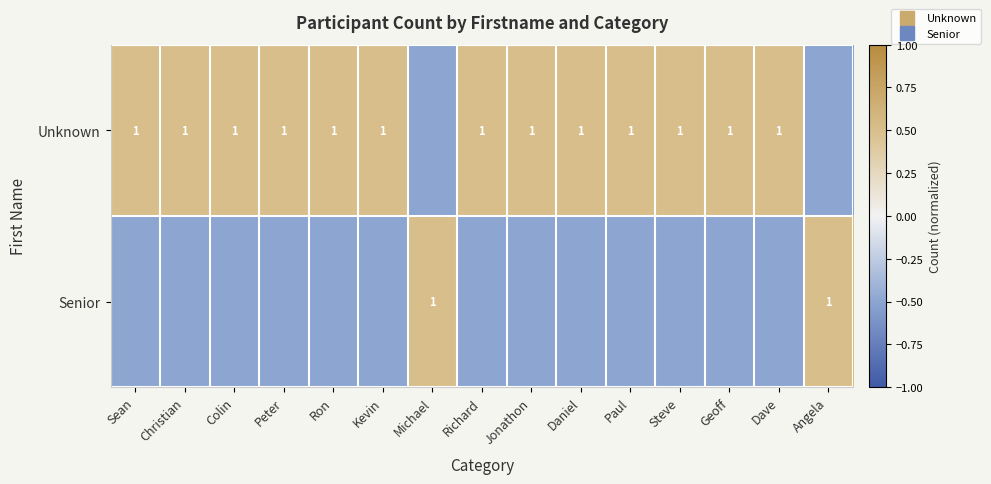

How many values in the Unknown series are below 0?

2